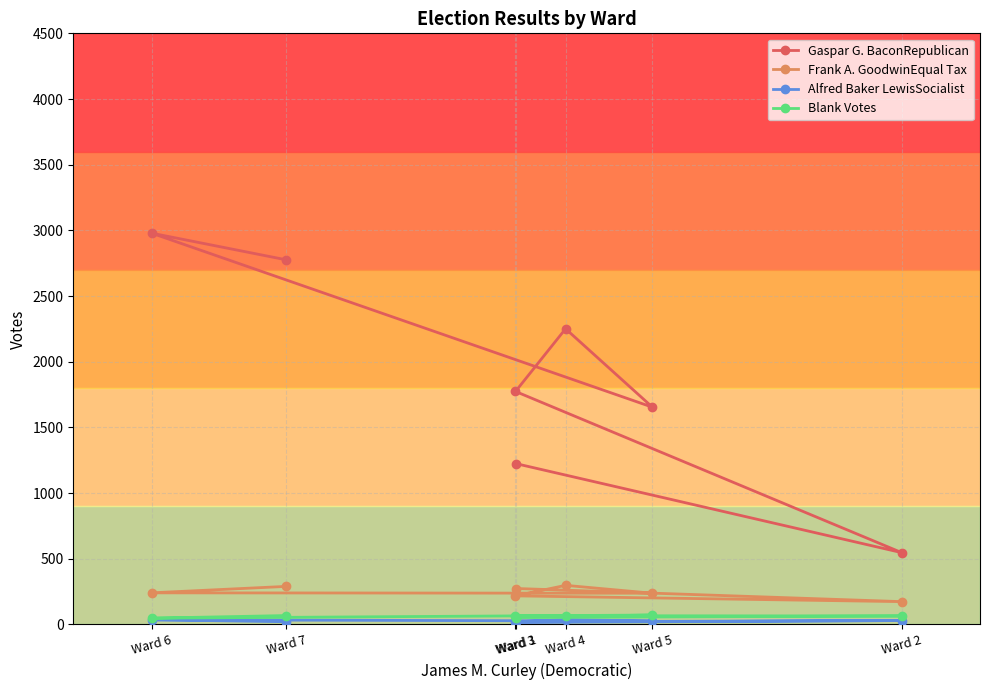

At which label does Gaspar G. BaconRepublican first exceed 1774?

Ward 6